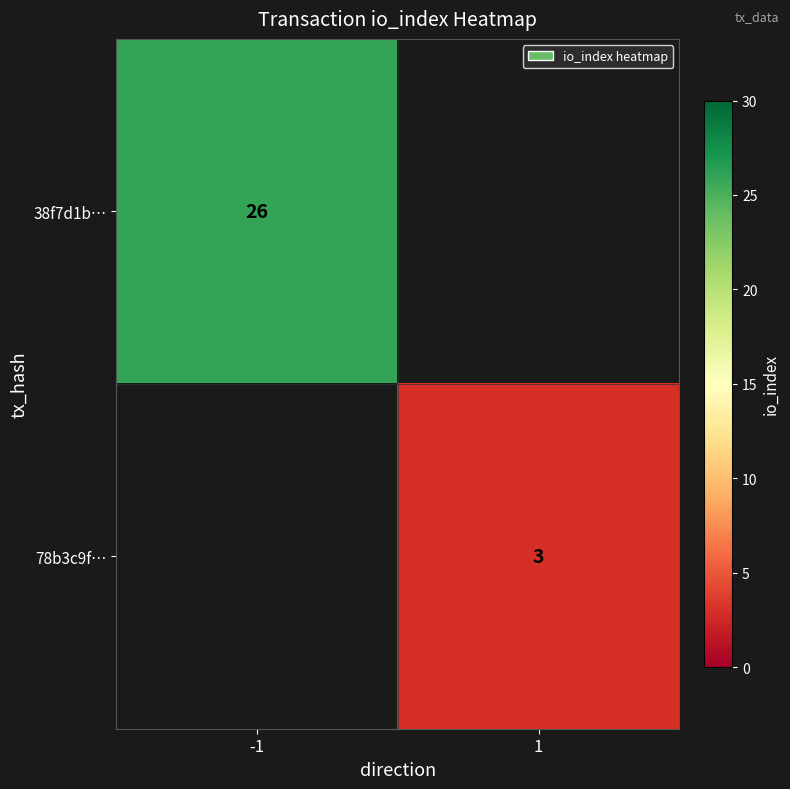

Is it true that 38f7d1b… equals 41.2 at -1?

False